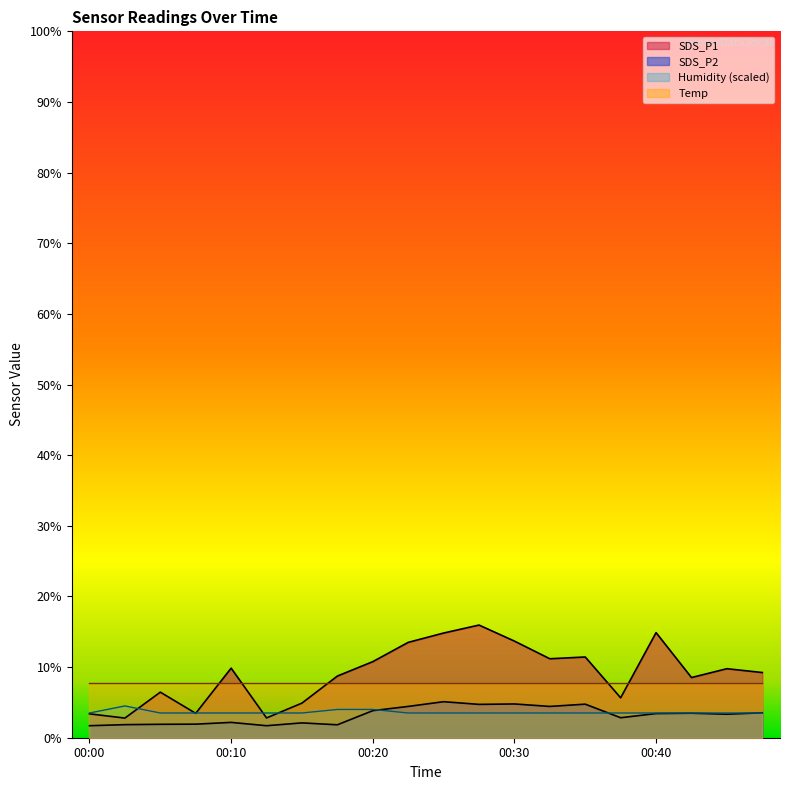

Which series has the widest spread of values?

SDS_P1